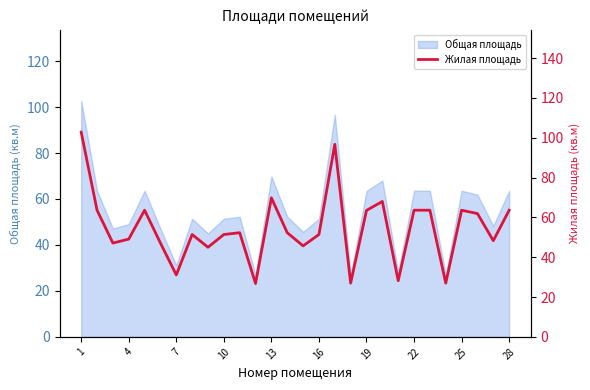

The value of Общая площадь at 19 is 63.5. True or false?

True